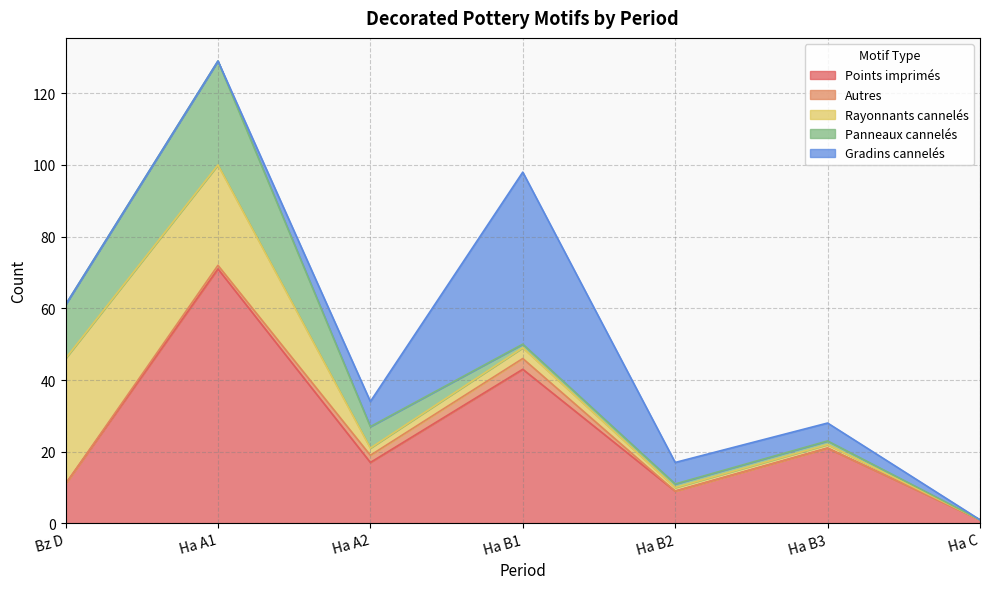

At which label does Gradins cannelés first exceed 5?

Ha A2